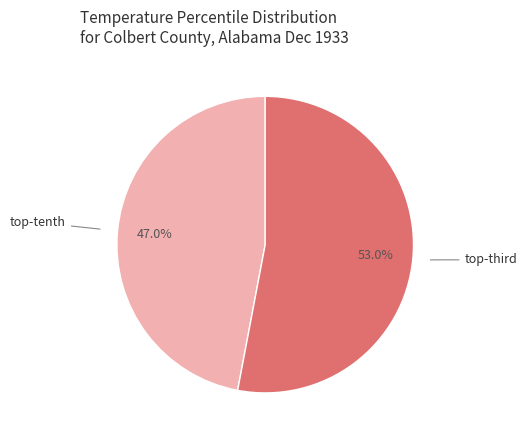

Does any single category account for the majority?

Yes